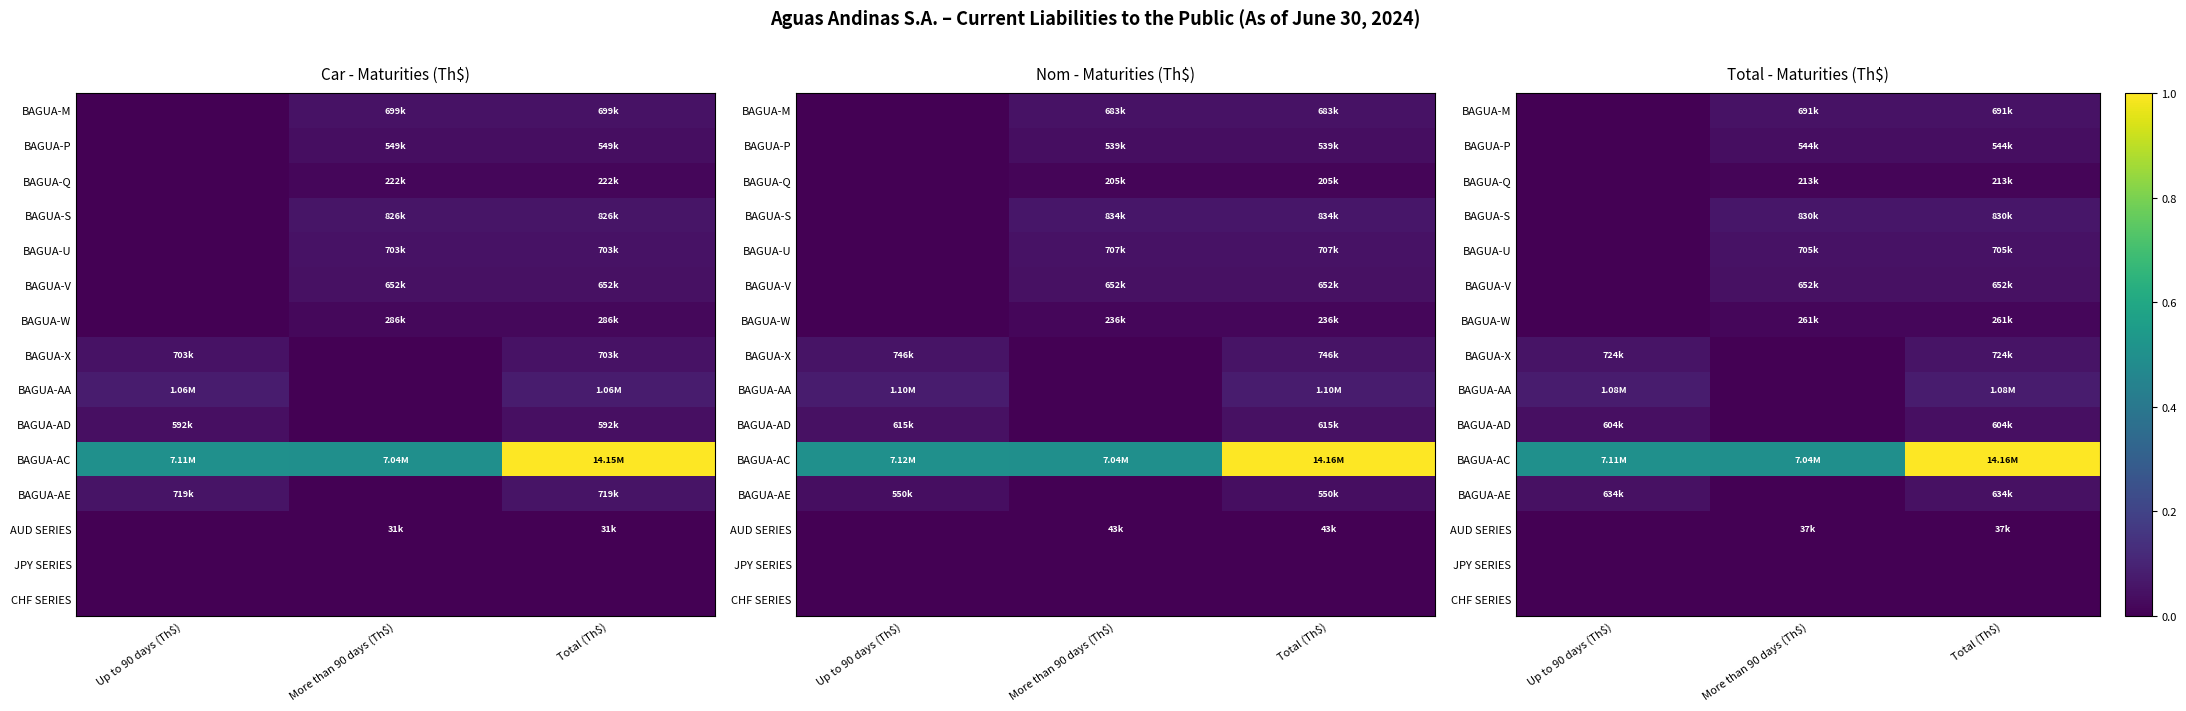

Count the number of categories in the chart.

3